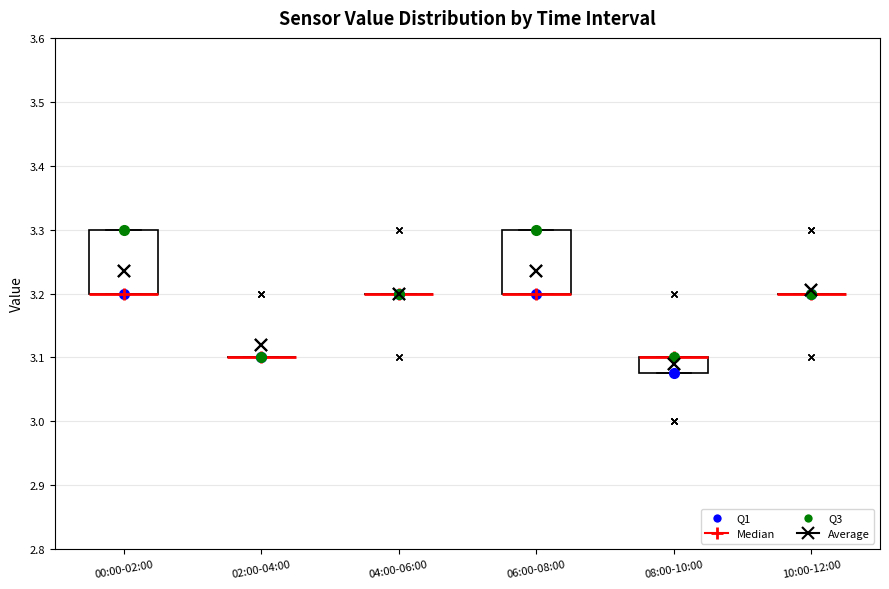

Reading left to right, transcribe this box plot: for each box, give where its median line is, the range the box spans, and where its two whiskers end, as read against the y-axis. The values are not printed on the chart, so give them approximately, as read against the axis.

00:00-02:00: median 3.20 (drawn on the box's lower edge), box 3.20 to 3.30, whiskers 3.20 to 3.30
02:00-04:00: box collapsed to a line at 3.10, whiskers 3.10 to 3.10
04:00-06:00: box collapsed to a line at 3.20, whiskers 3.20 to 3.20
06:00-08:00: median 3.20 (drawn on the box's lower edge), box 3.20 to 3.30, whiskers 3.20 to 3.30
08:00-10:00: median 3.10 (drawn on the box's upper edge), box 3.08 to 3.10, whiskers 3.08 to 3.10
10:00-12:00: box collapsed to a line at 3.20, whiskers 3.20 to 3.20